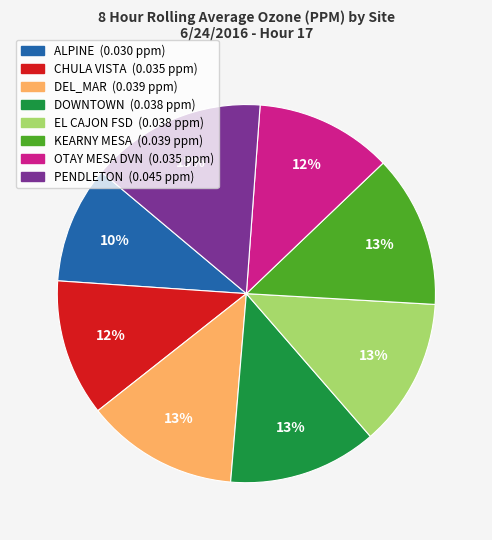

Do CHULA VISTA and KEARNY MESA together represent more than half of the pie?

No